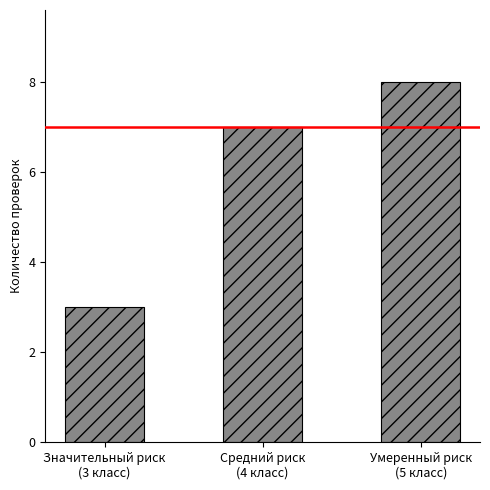

Which label corresponds to the largest value in the chart?

Умеренный риск
(5 класс)